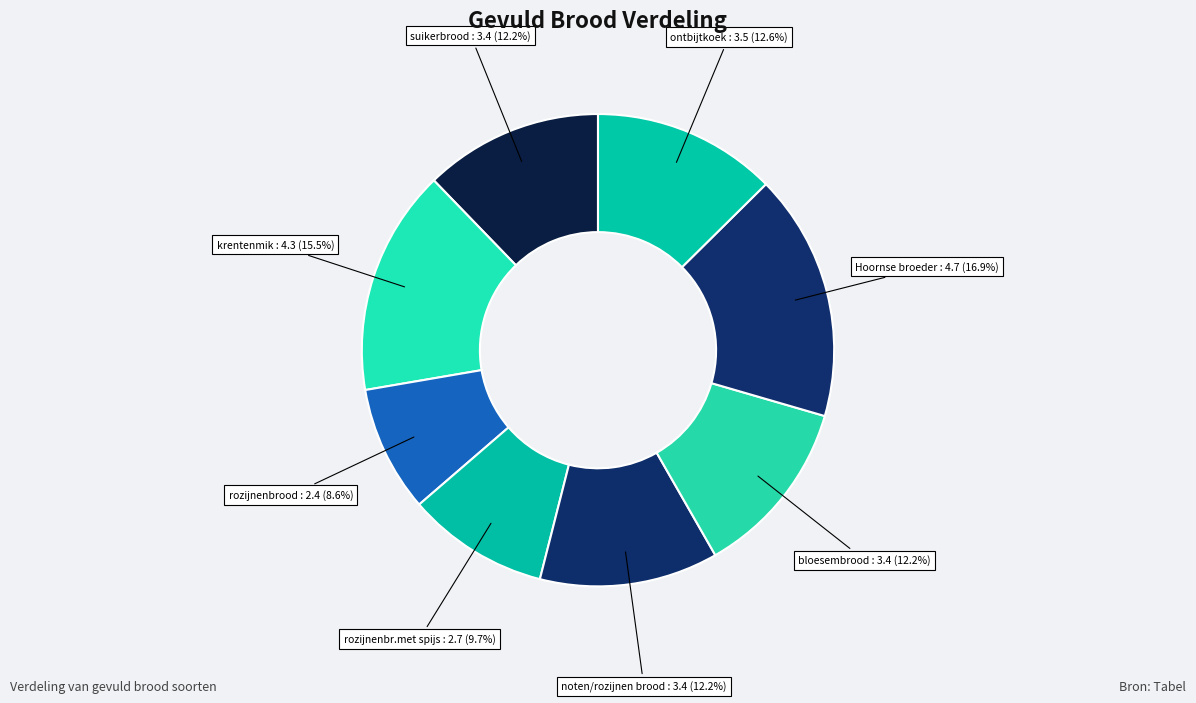

Is there a majority slice in this chart?

No